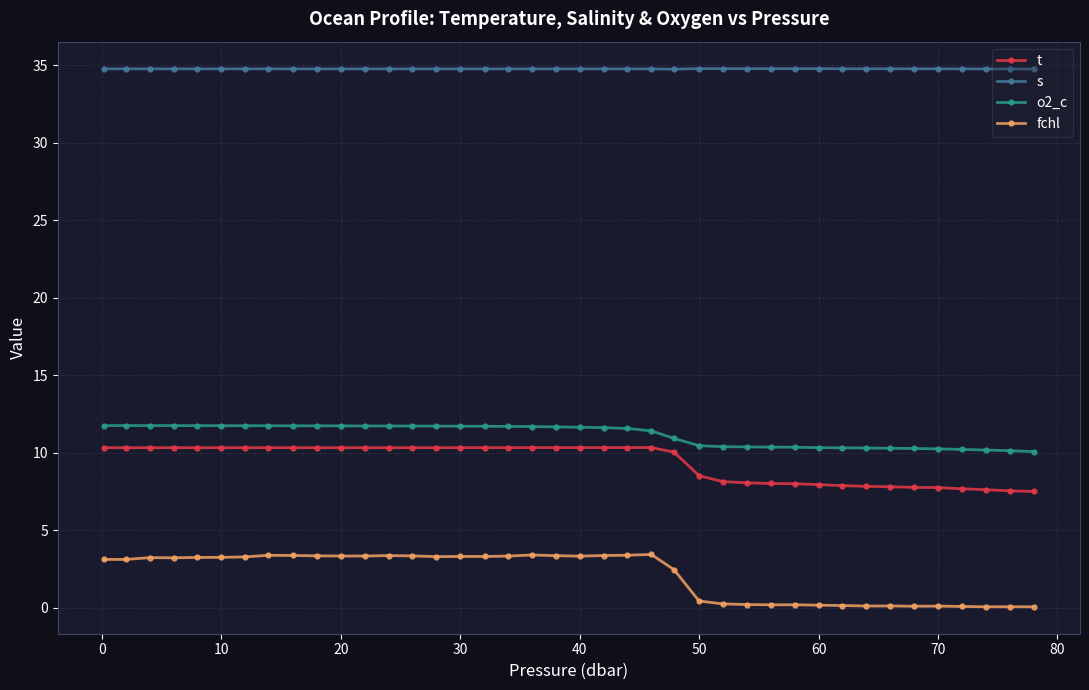

Which series has the largest total across all categories?

s